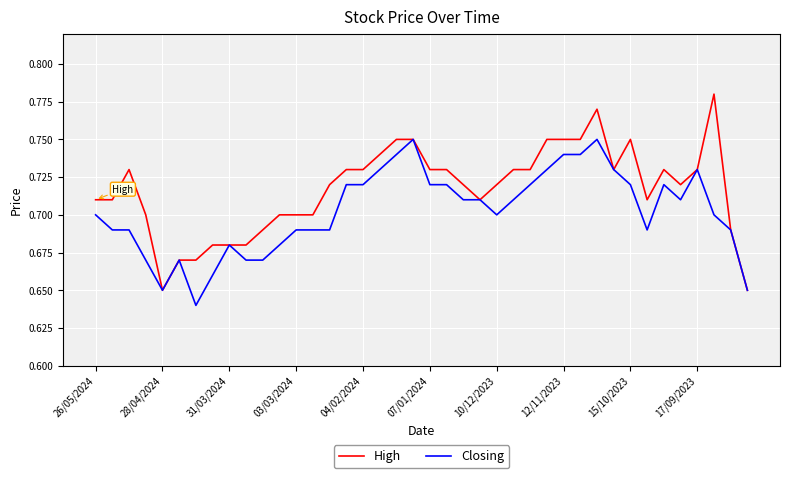

List the series in order of their overall mean, highest first.

High, Closing